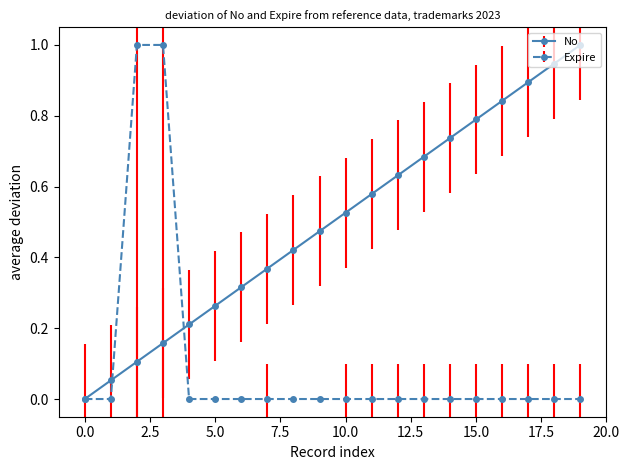

How many distinct data groups are displayed?

2